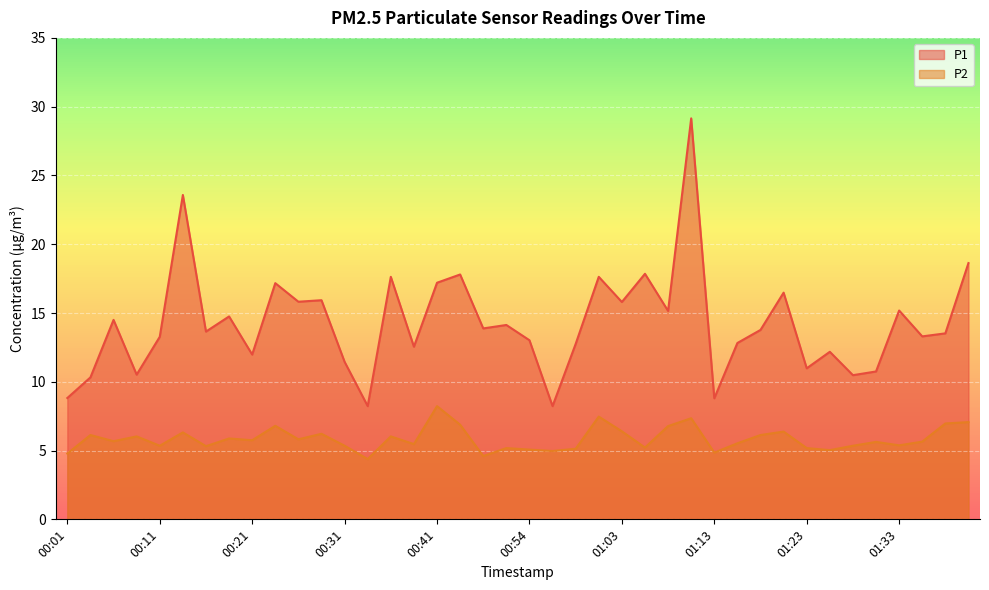

The P1 series shows 3.2 at 00:11. True or false?

False